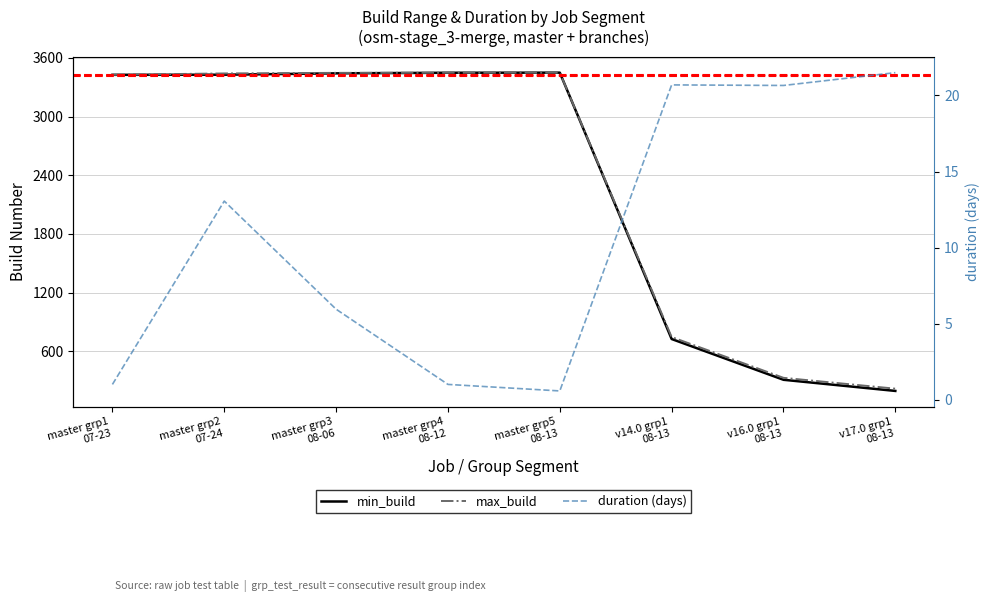

What is the value of the min_build point at the 1st from the left?

3428.0